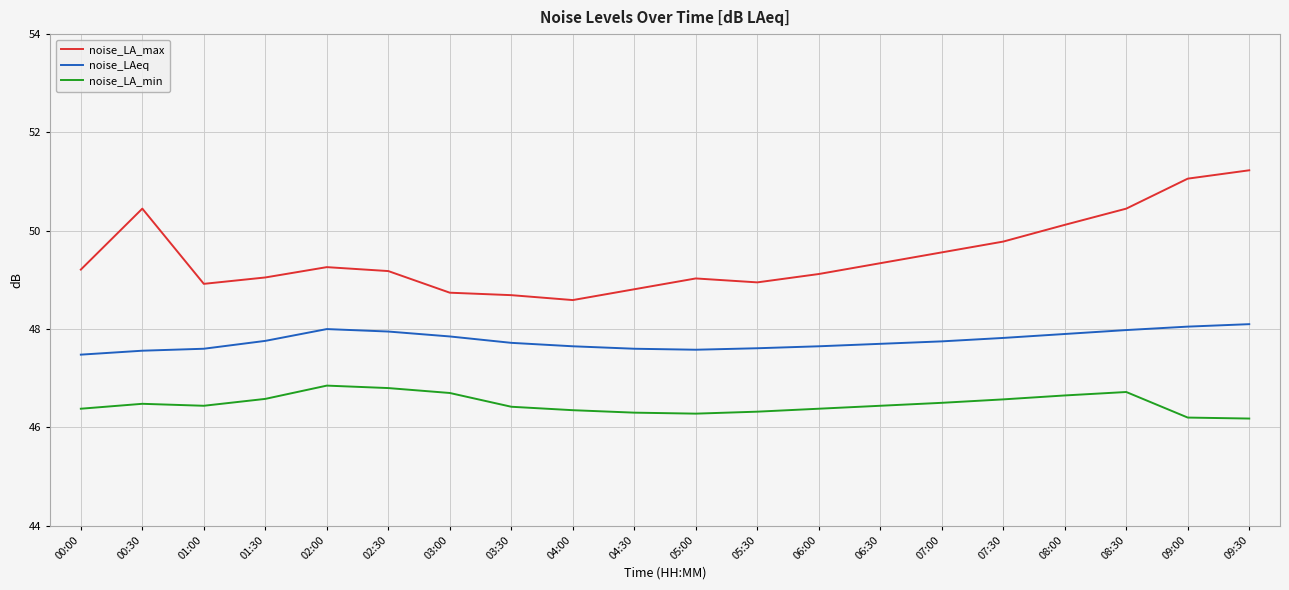

True or false: noise_LA_max and noise_LAeq cross at least once.

False